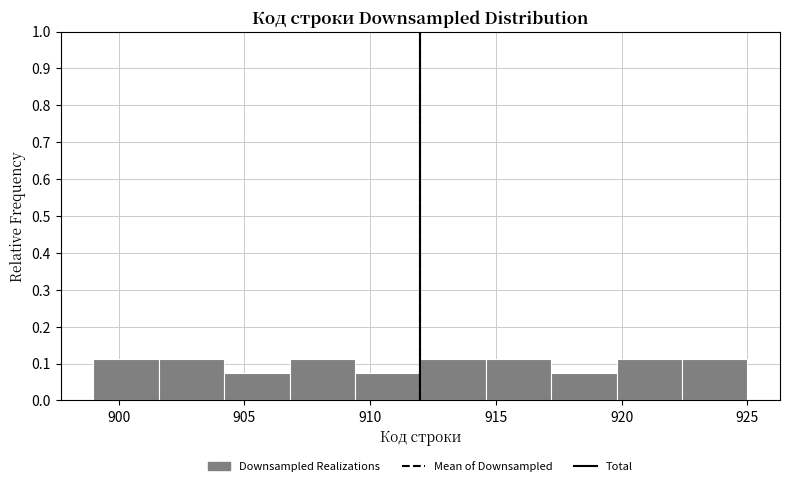

How tall is the bar that spans 901.6 to 904.2 on the x-axis? Neither the bar edges nor the heights are printed on the chart, so give them approximately, as read against the axes.

0.11